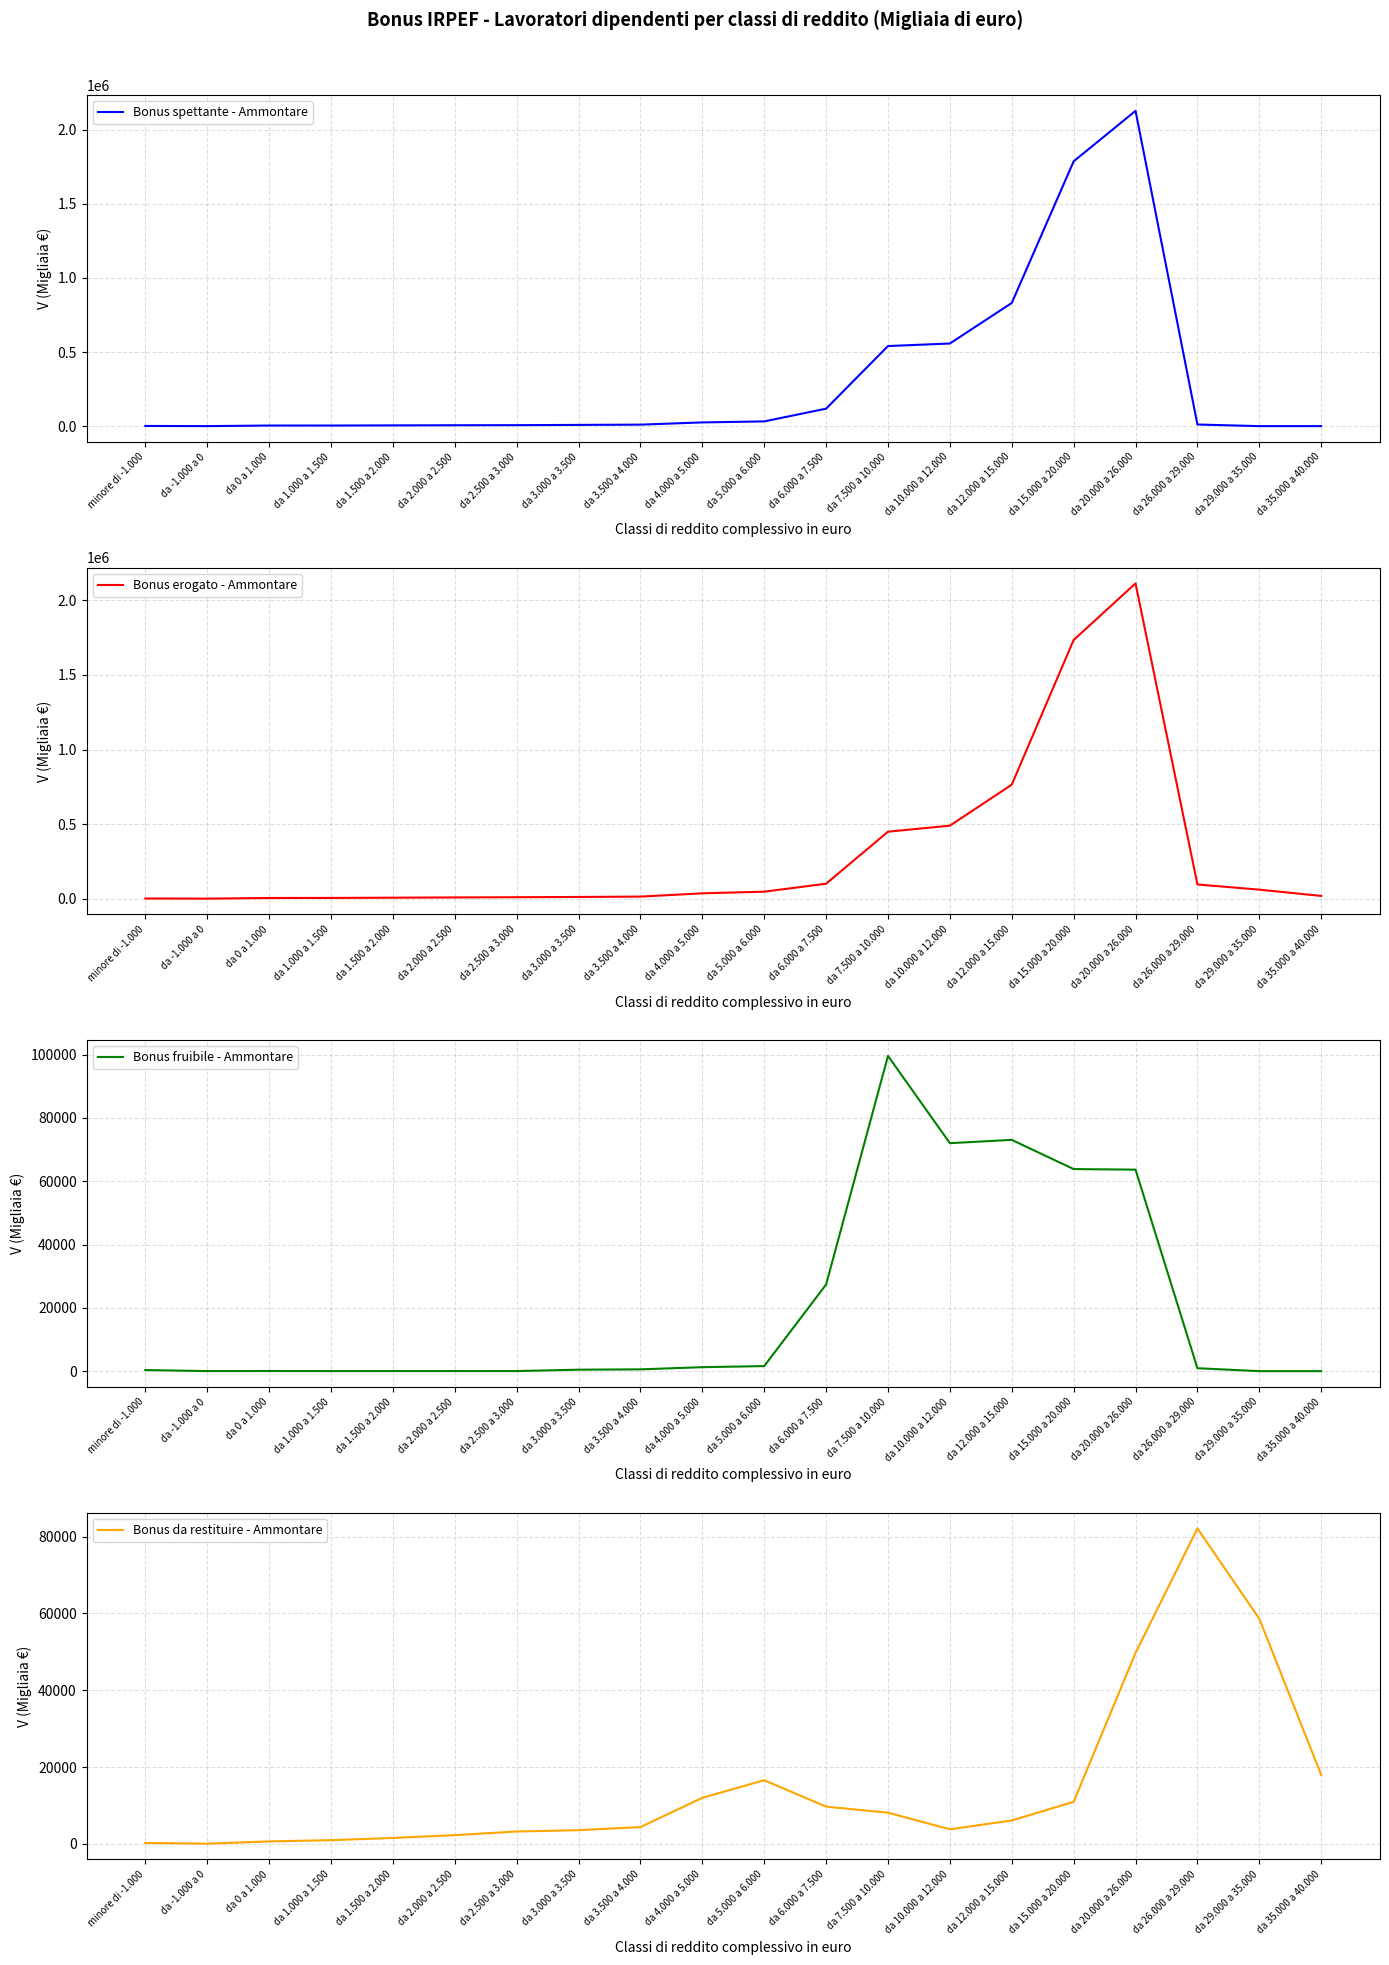

Between which two adjacent categories do Bonus spettante - Ammontare and Bonus erogato - Ammontare first intersect?

minore di -1.000 and da -1.000 a 0